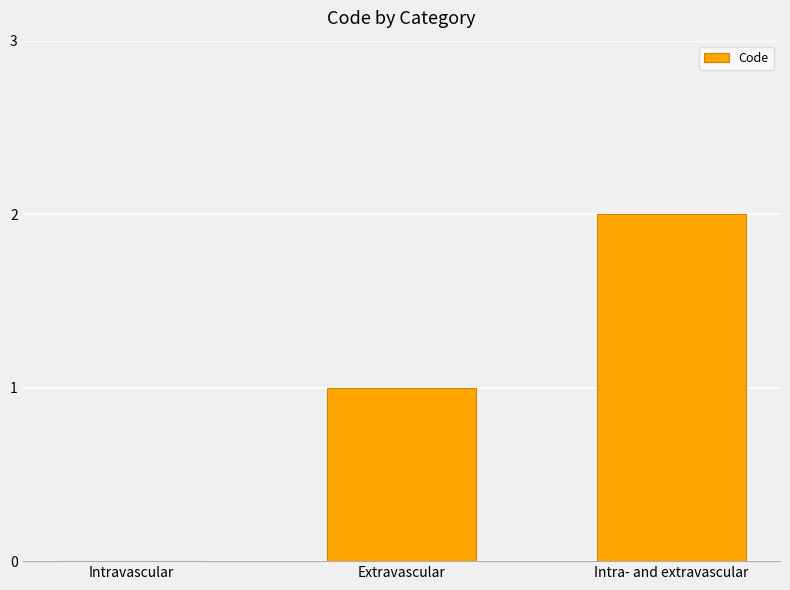

Which label corresponds to the largest value in the chart?

Intra- and extravascular